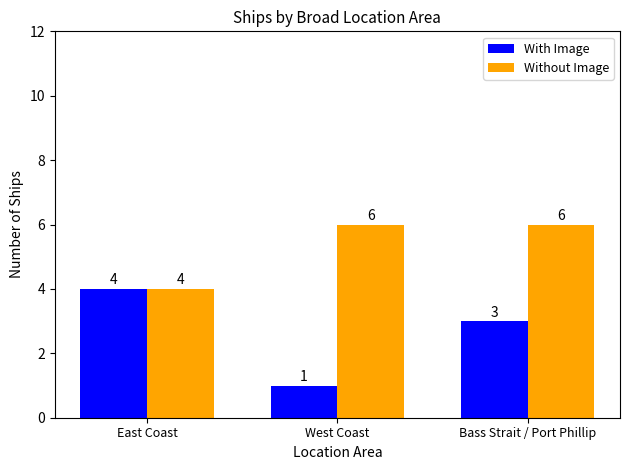

At which category does the chart reach its minimum across all series?

West Coast